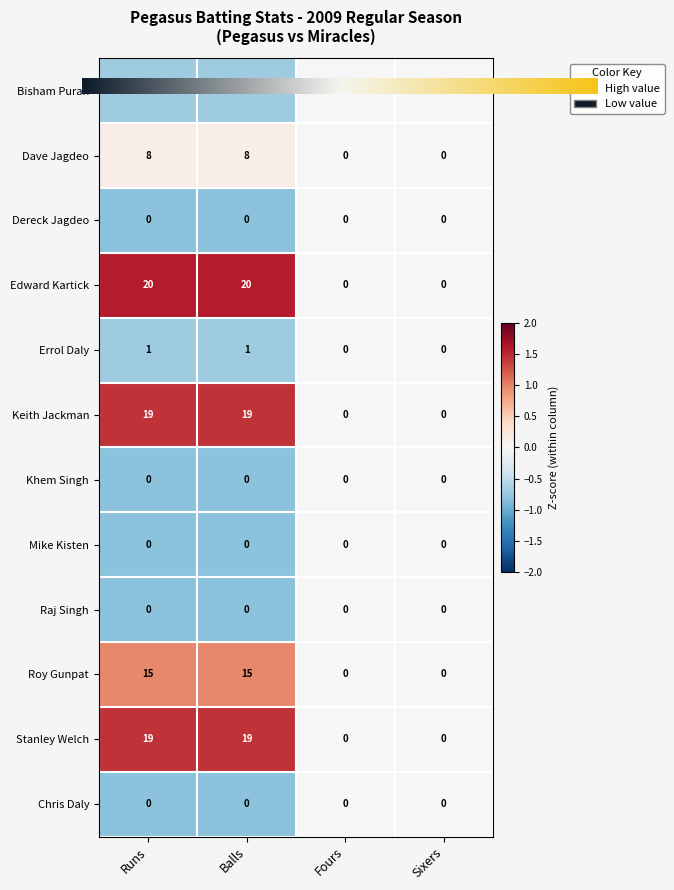

What value does the Errol Daly series have at Runs?

1